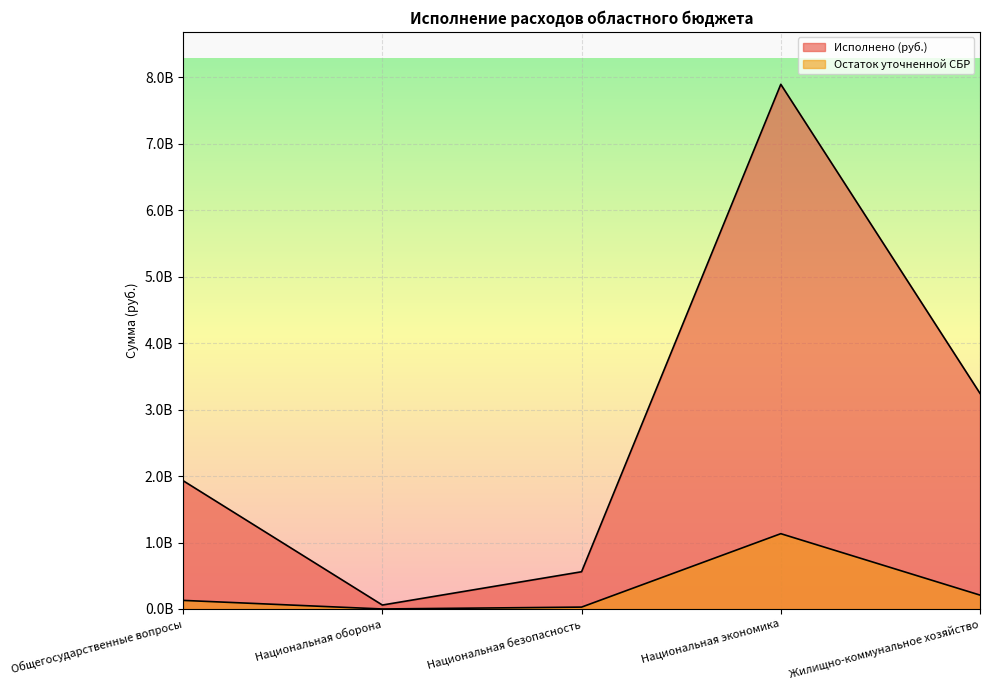

How many lines are shown in the chart?

2